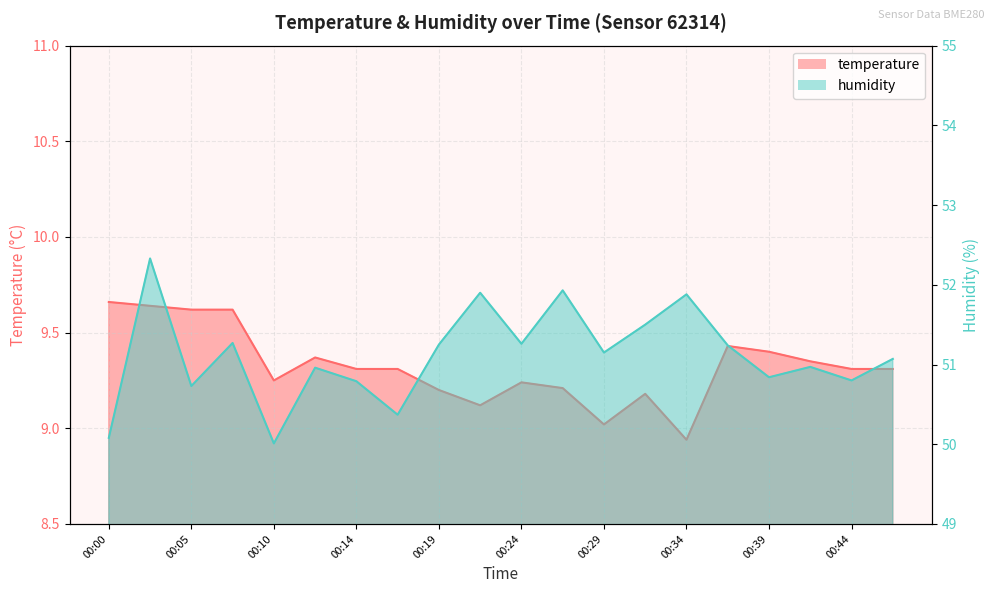

What is the average value of the temperature series?

9.3